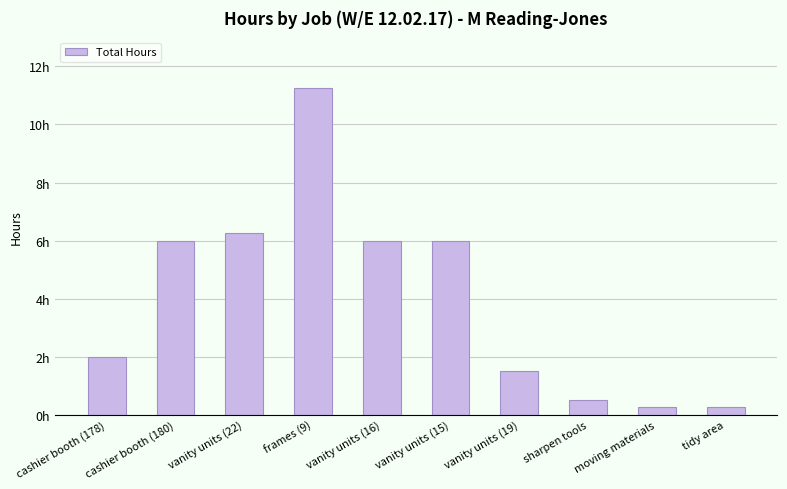

True or false: the data shows 10.7 at vanity units (16).

False